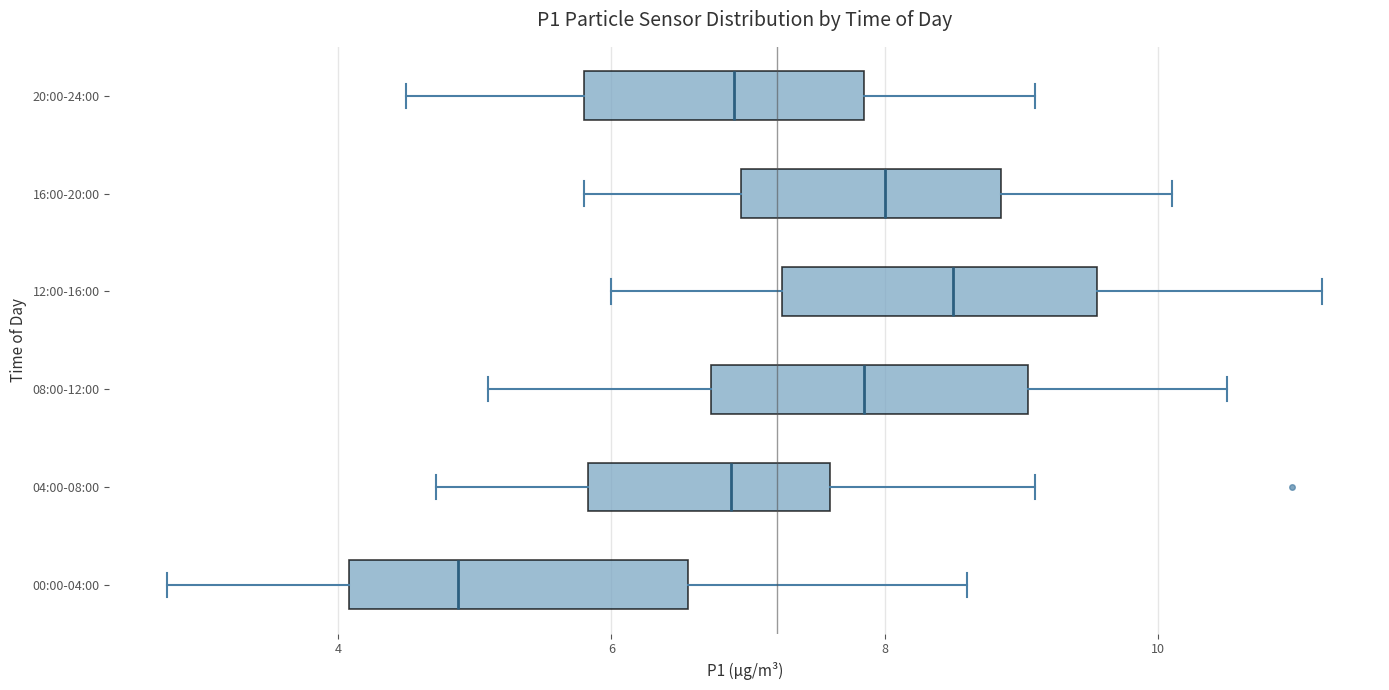

Where is the right edge of the box for 20:00-24:00 on the x-axis? The values are not printed on the chart, so give them approximately, as read against the axis.

7.8